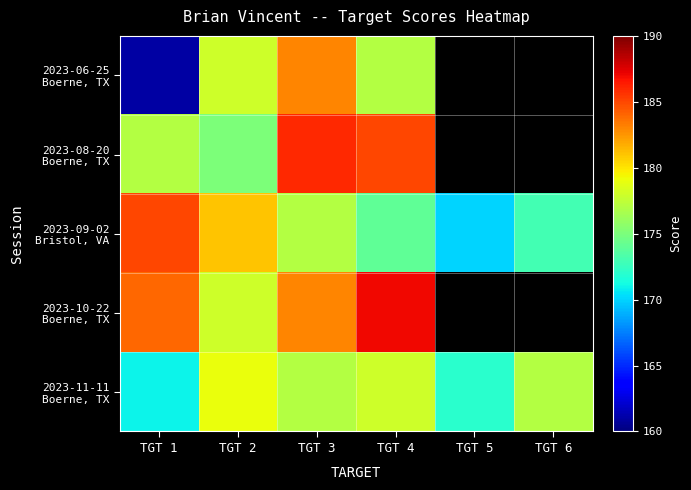

How many values in the 2023-09-02 Bristol, VA series exceed 177?

2